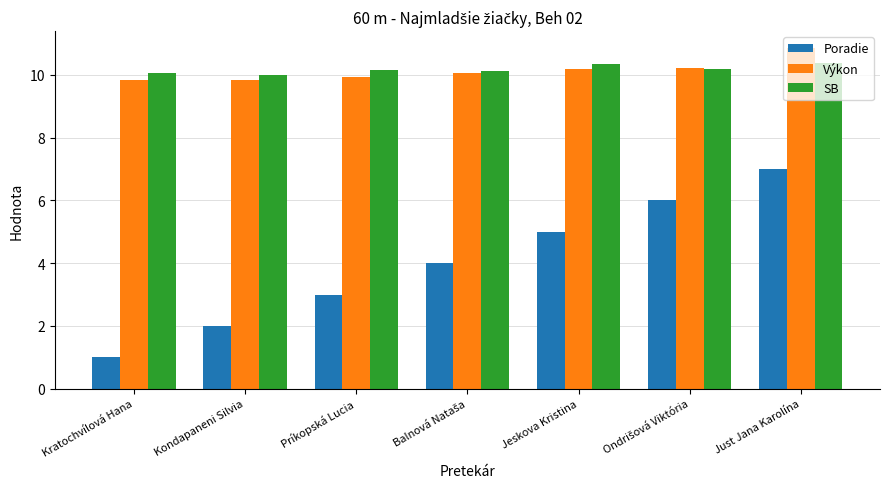

Read the Poradie value at Príkopská Lucia.

3.0